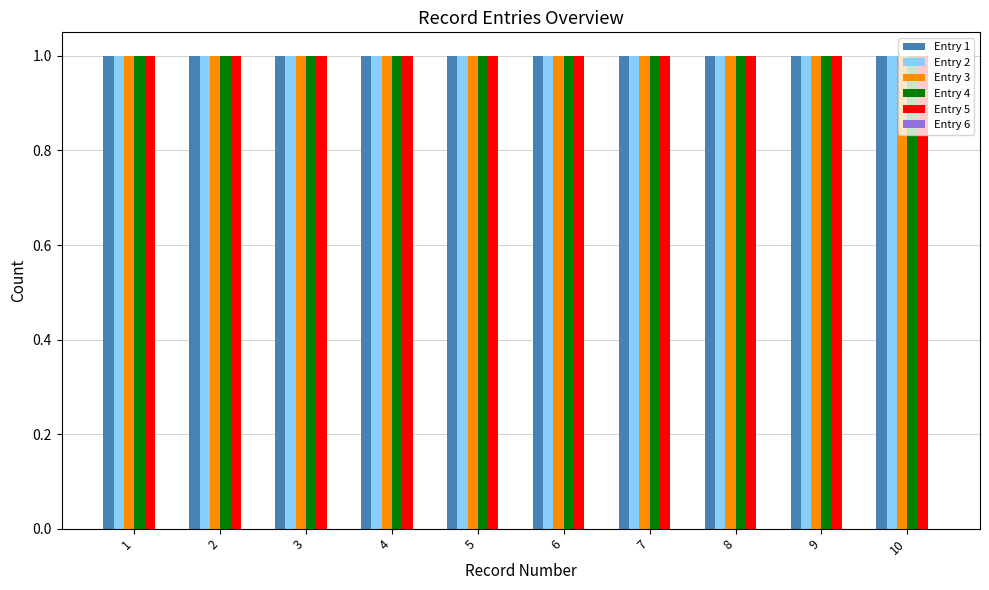

Rank the series by their maximum value, from highest to lowest.

Entry 1, Entry 2, Entry 3, Entry 4, Entry 5, Entry 6